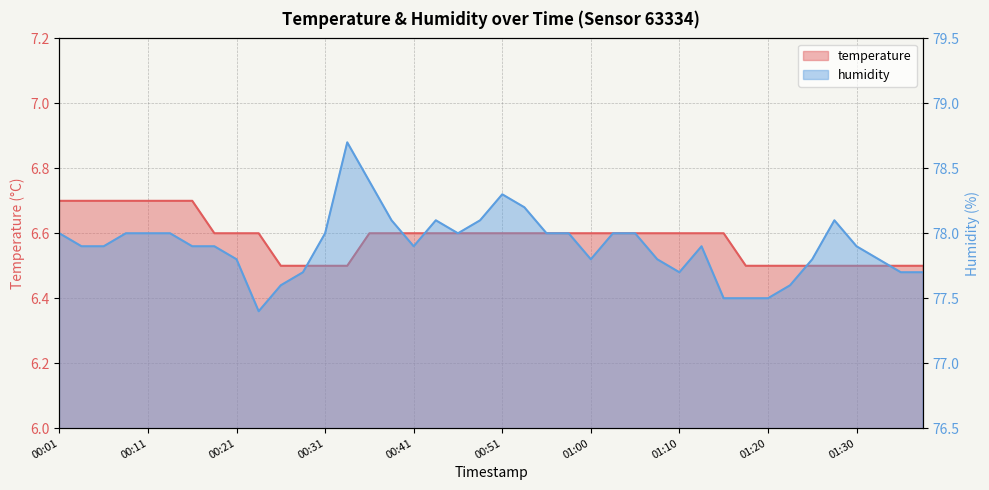

Reading left to right, list all the values displayed in this chart.

temperature: 6.7	6.7	6.7	6.7	6.7	6.7	6.7	6.6	6.6	6.6	6.5	6.5	6.5	6.5	6.6	6.6	6.6	6.6	6.6	6.6	6.6	6.6	6.6	6.6	6.6	6.6	6.6	6.6	6.6	6.6	6.6	6.5	6.5	6.5	6.5	6.5	6.5	6.5	6.5	6.5
humidity: 78.0	77.9	77.9	78.0	78.0	78.0	77.9	77.9	77.8	77.4	77.6	77.7	78.0	78.7	78.4	78.1	77.9	78.1	78.0	78.1	78.3	78.2	78.0	78.0	77.8	78.0	78.0	77.8	77.7	77.9	77.5	77.5	77.5	77.6	77.8	78.1	77.9	77.8	77.7	77.7